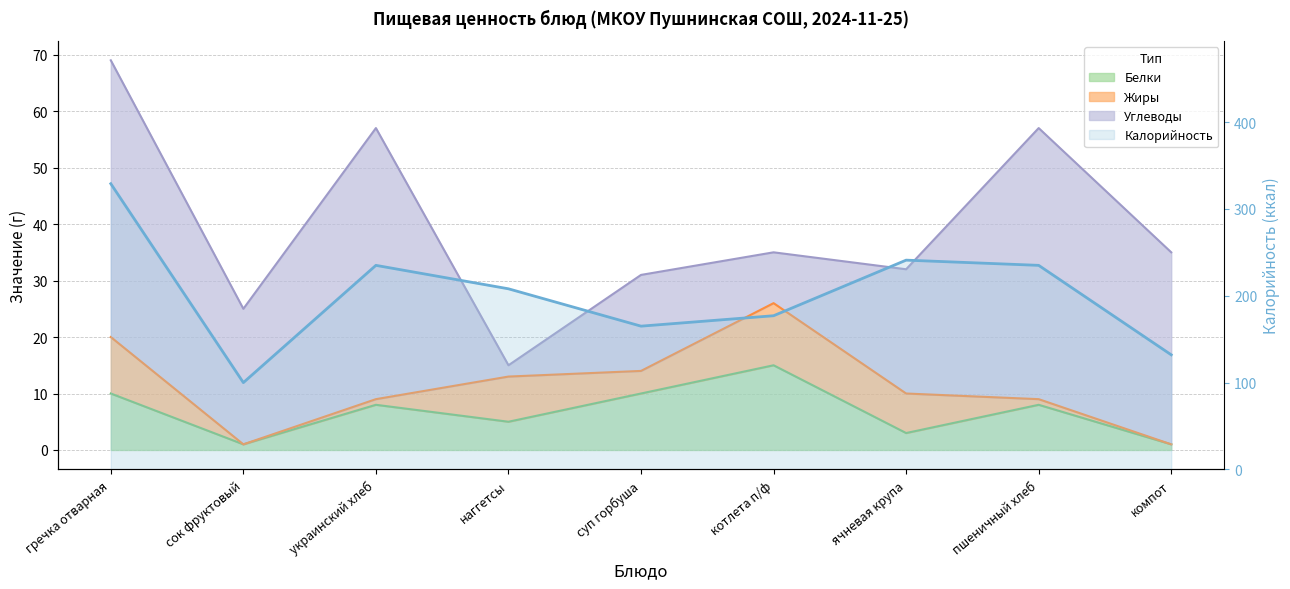

What is the sum of all Калорийность values?

1822